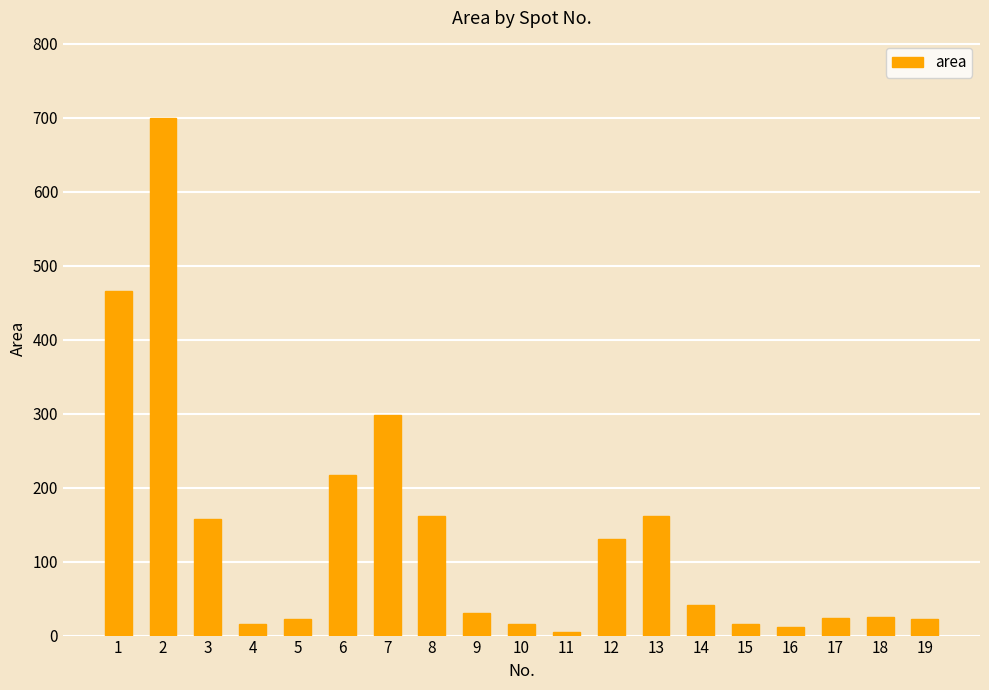

What is the ratio of the value at 2 to the value at 8?

4.3